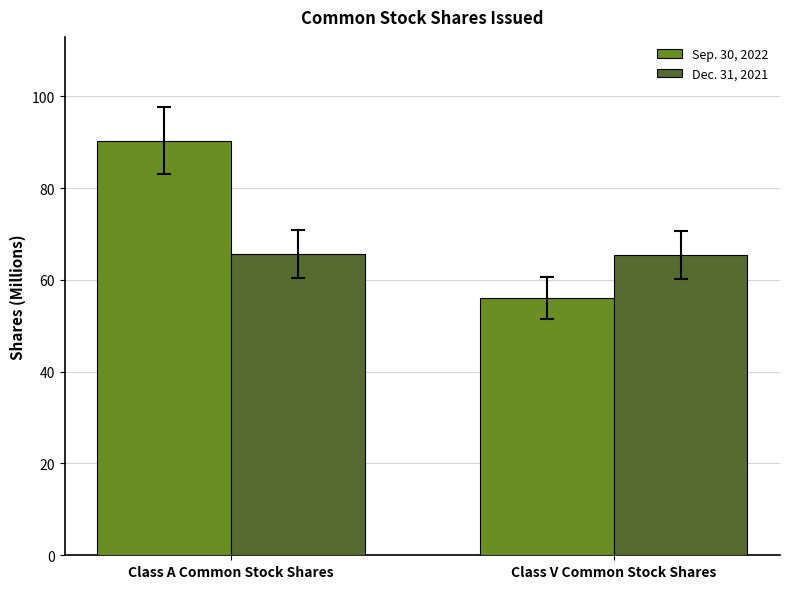

What is the difference between the Sep. 30, 2022 values at Class V Common Stock Shares and Class A Common Stock Shares?

34.3